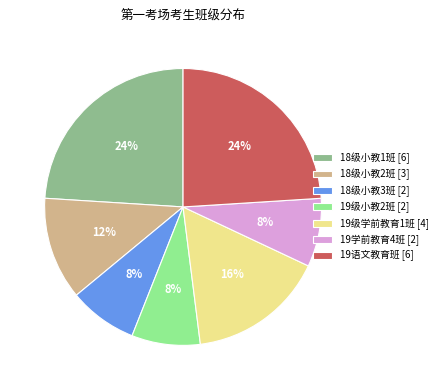

Between 18级小教2班 and 19级小教2班, which is larger?

18级小教2班